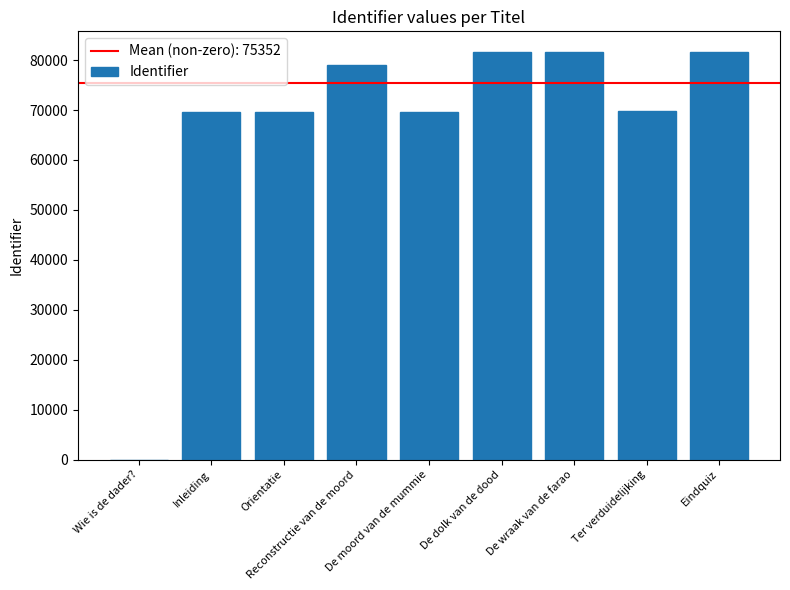

What is the greatest value displayed?

81682